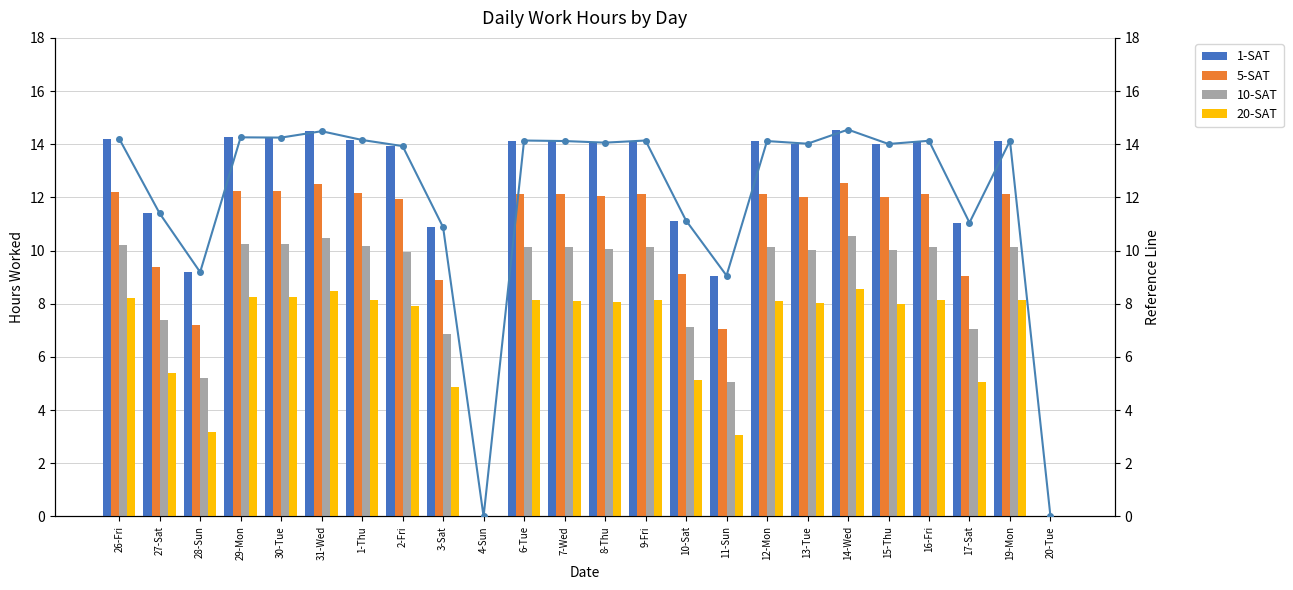

The 20-SAT series shows 3.8 at 26-Fri. True or false?

False